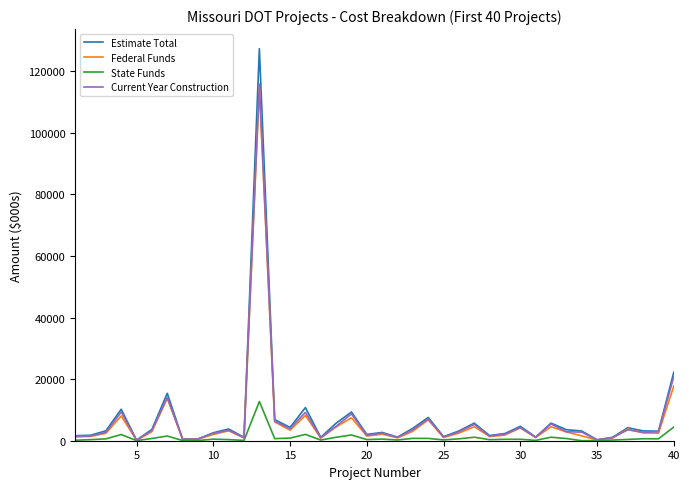

What is the greatest value displayed?

127317